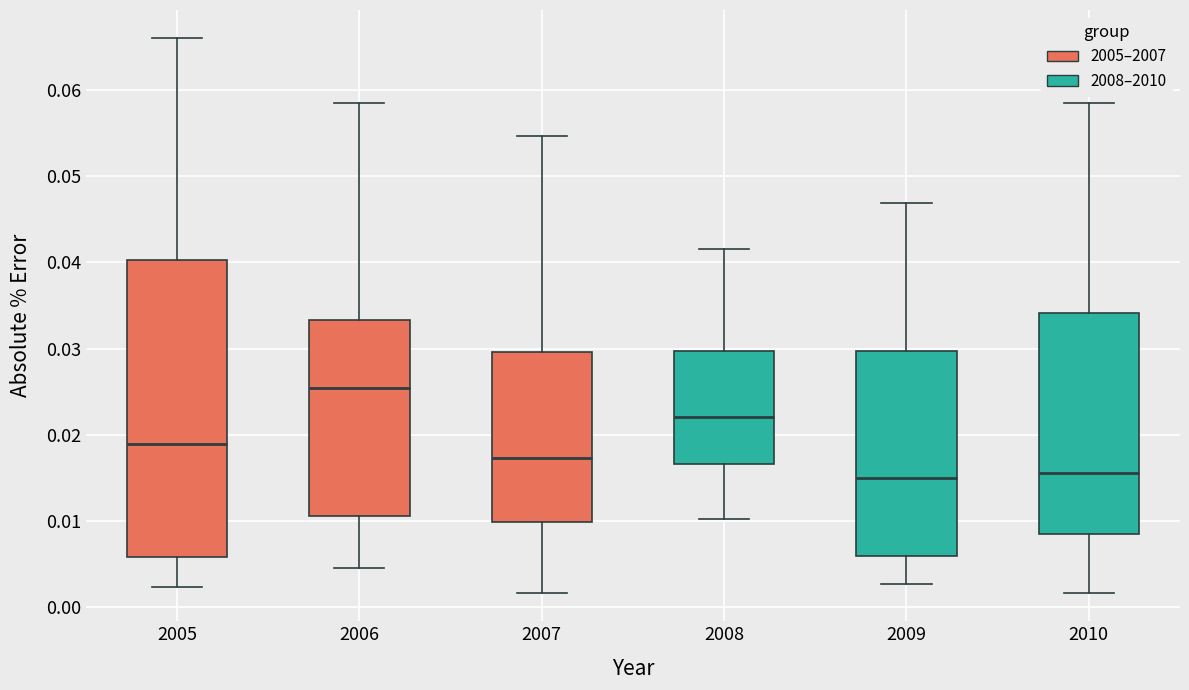

Where is the lower edge of the box at x = 2008 on the y-axis? The values are not printed on the chart, so give them approximately, as read against the axis.

0.017